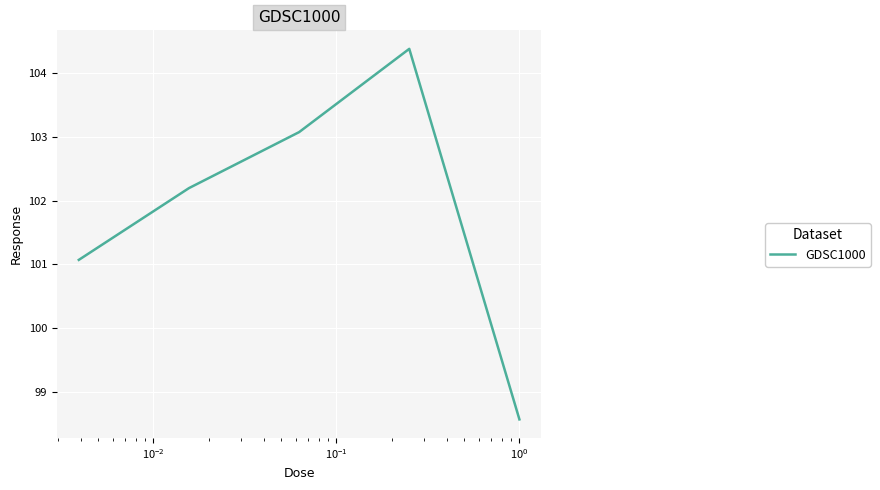

Is this an area chart (filled region under the line)?

No